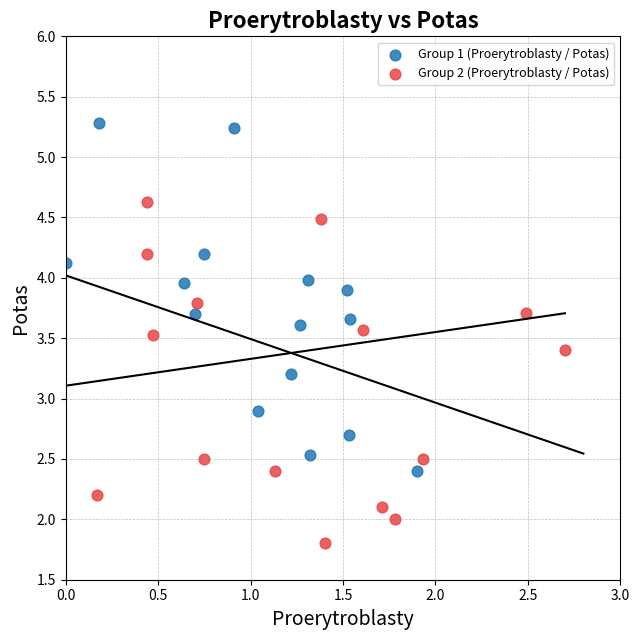

Which series contains the lowest Y value?

Group 2 (Proerytroblasty / Potas)